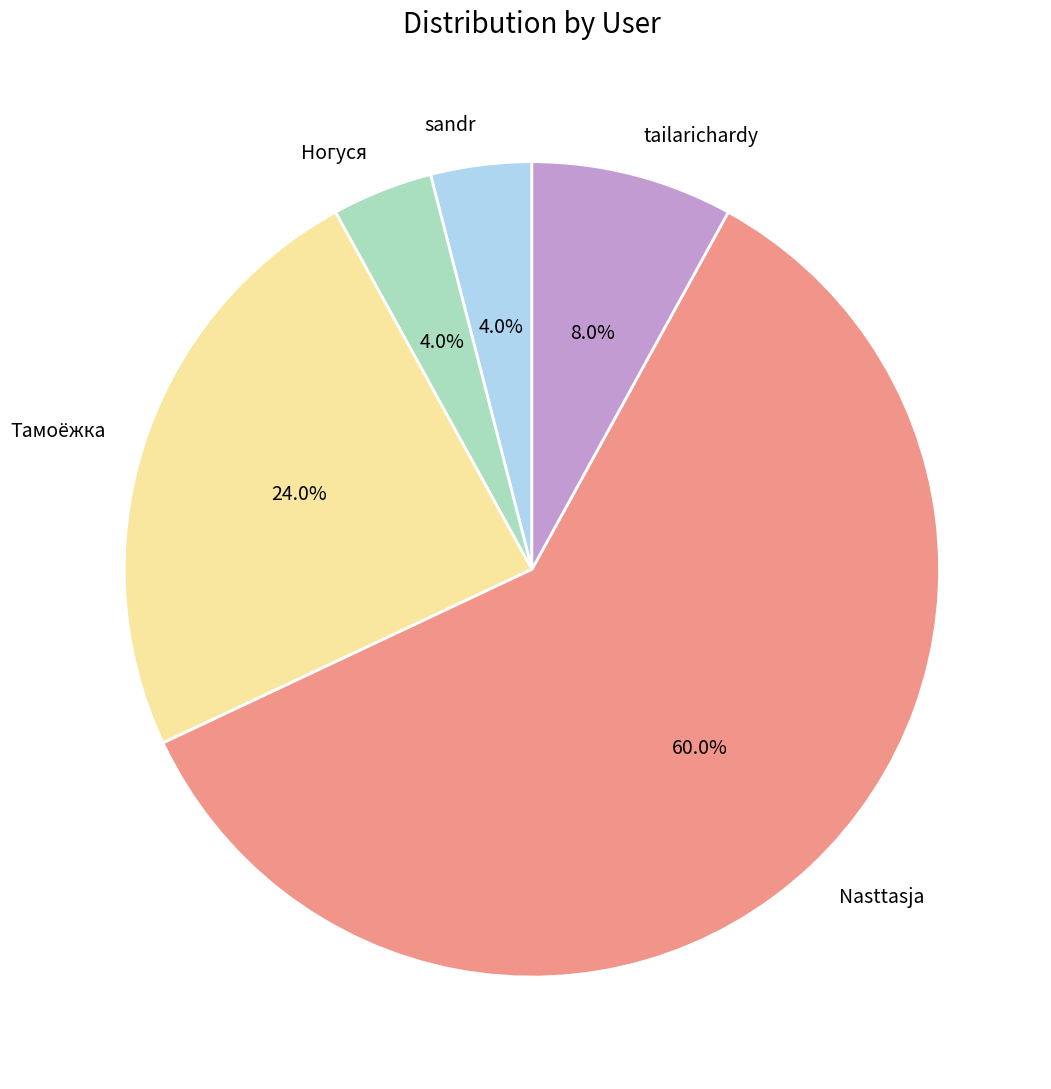

Which category accounts for the majority?

Nasttasja